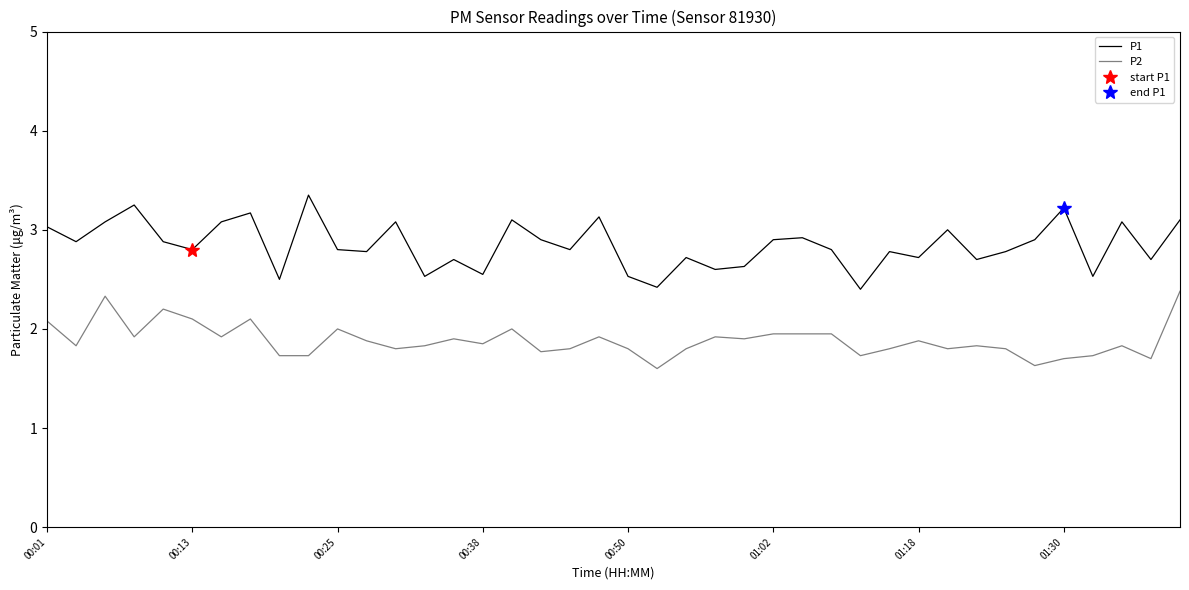

Is it true that P2 equals 0.6 at 24?

False